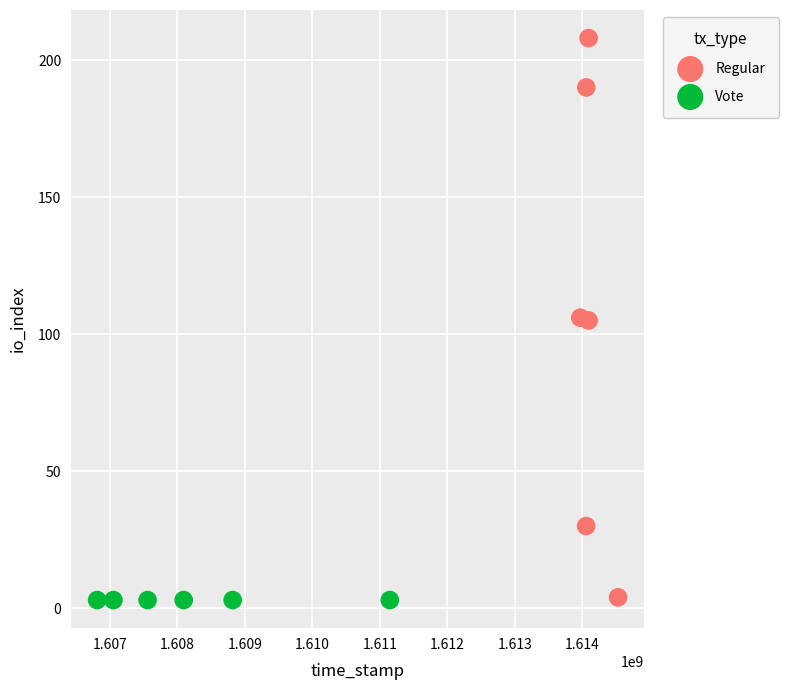

Which series reaches the maximum Y coordinate?

Regular